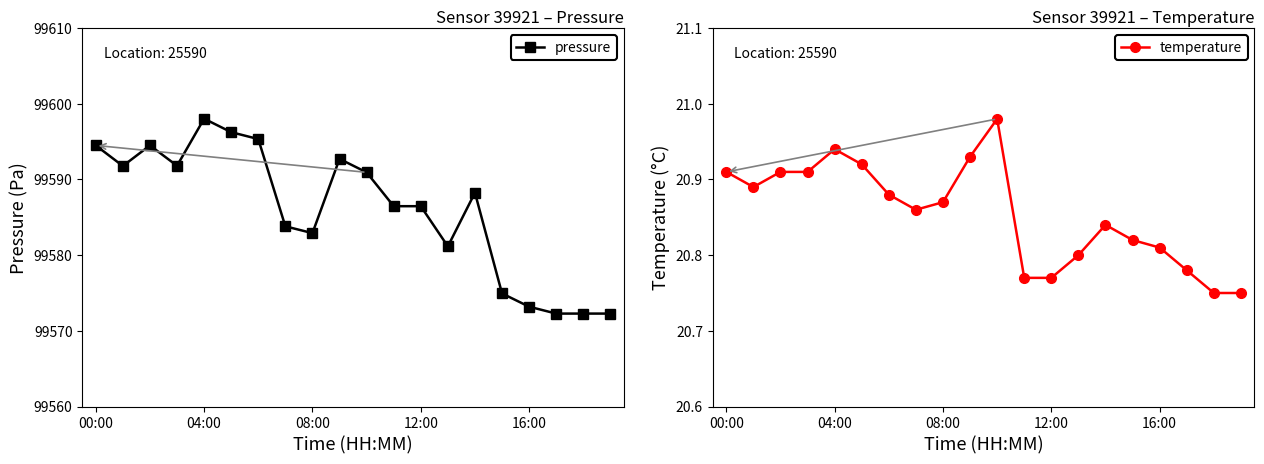

True or false: temperature and pressure cross at least once.

False